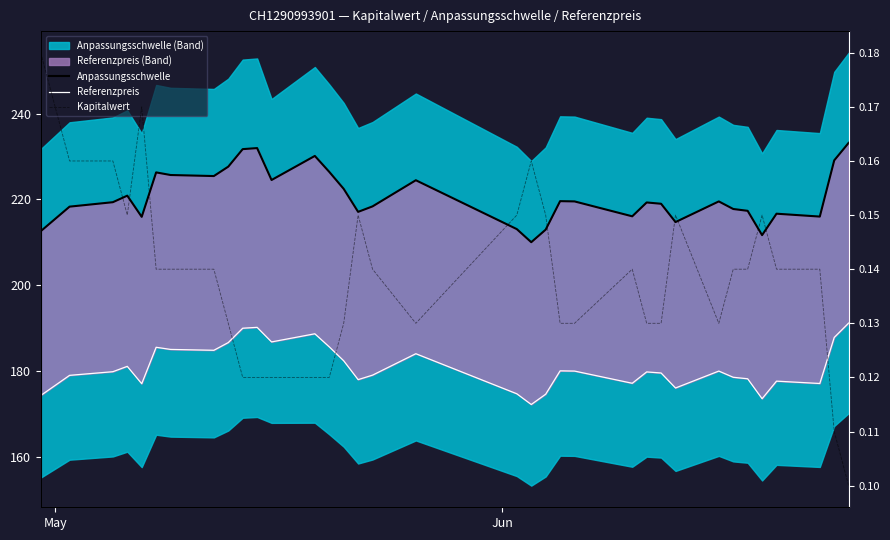

Is the value of Kapitalwert at 27 greater than the value of Anpassungsschwelle at 11?

No